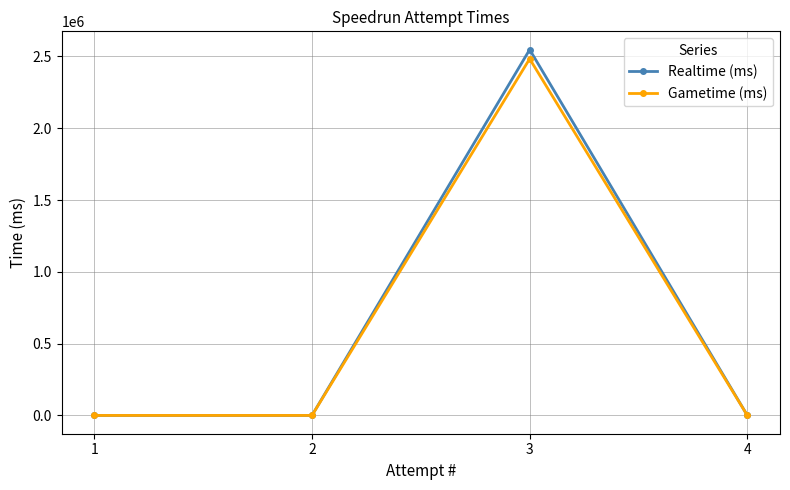

Reading right to left, transcribe all the data shown in this chart.

Realtime (ms): 4=0	3=2547655	2=0	1=0
Gametime (ms): 4=0	3=2483670	2=0	1=0